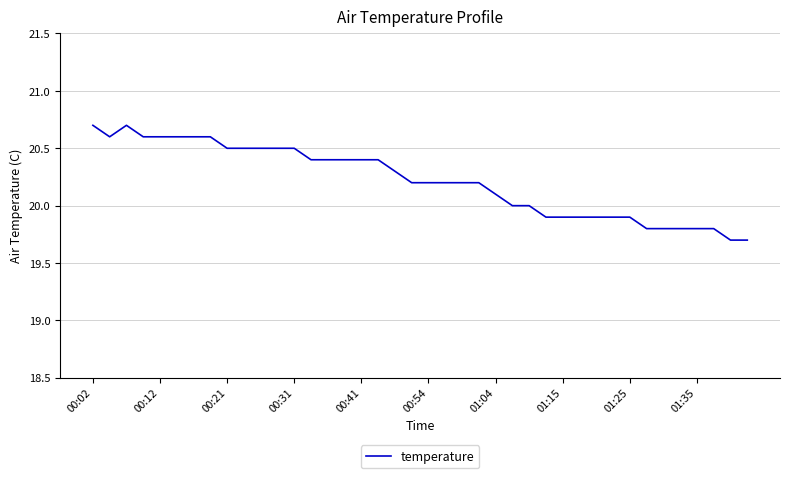

What is the smallest value displayed?

19.7